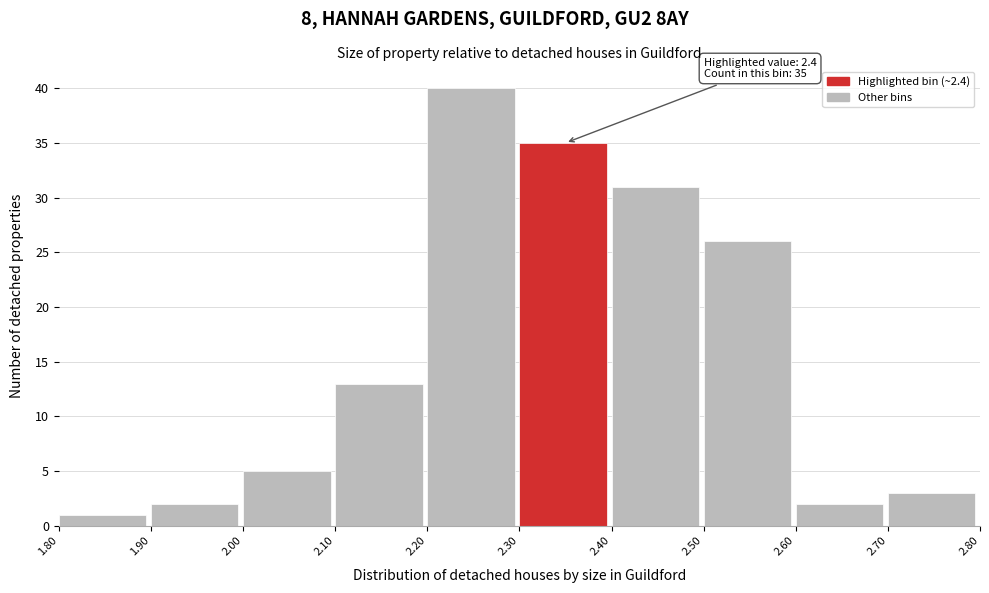

Over which range of the x-axis is the bar tallest?

2.20 to 2.30